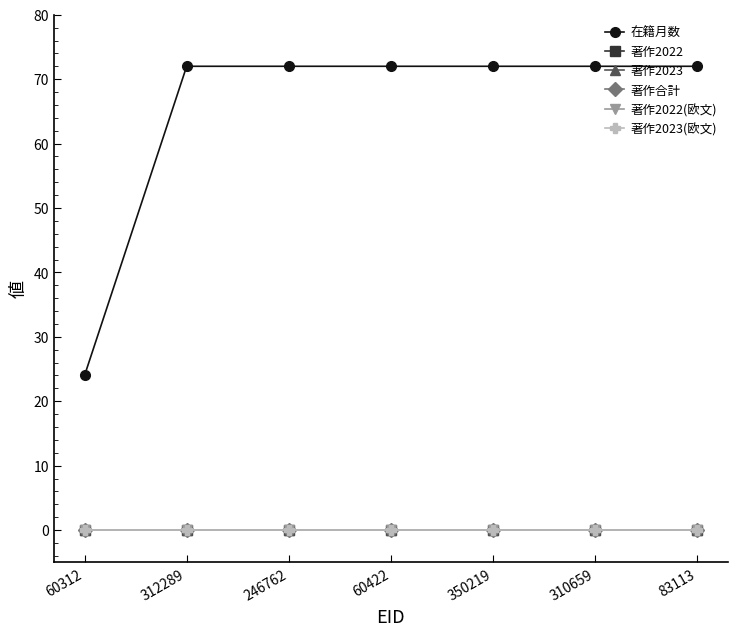

Is this an area chart (filled region under the line)?

No